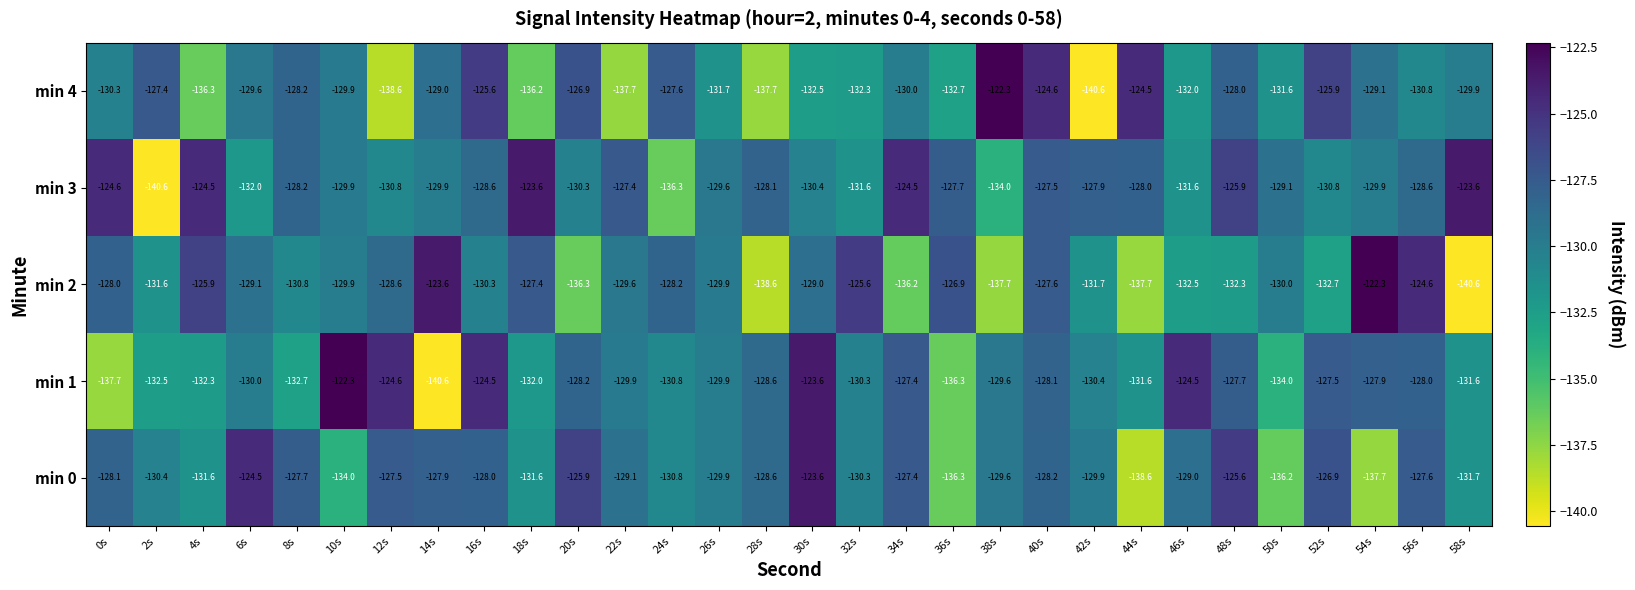

At which label does min 3 first exceed -128?

0s